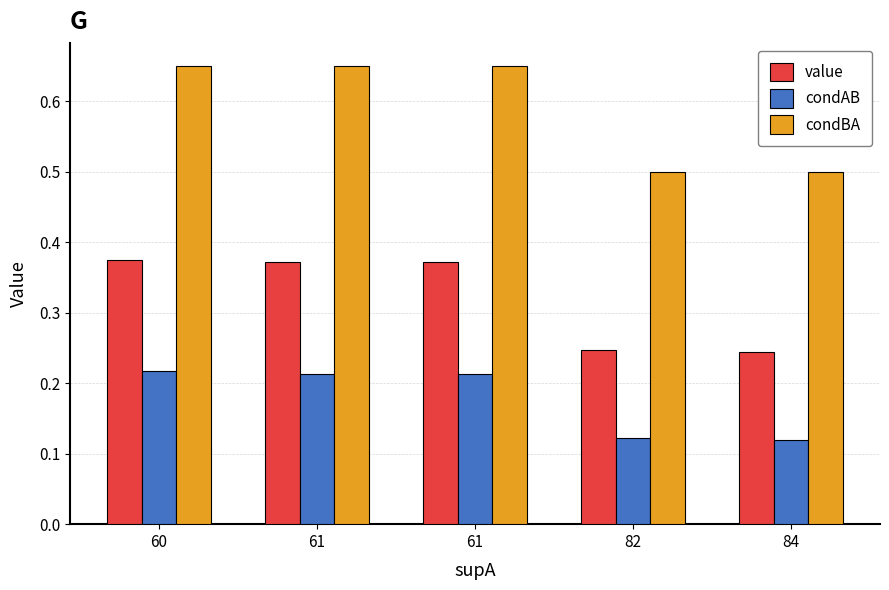

At how many categories does at least one series exceed 0?

5